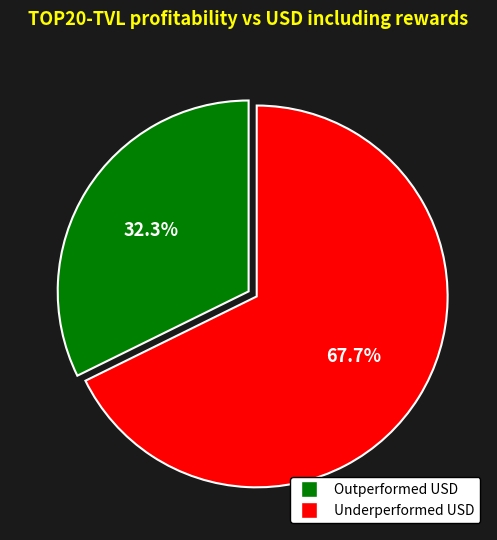

Is there any slice that represents more than half of the pie?

Yes